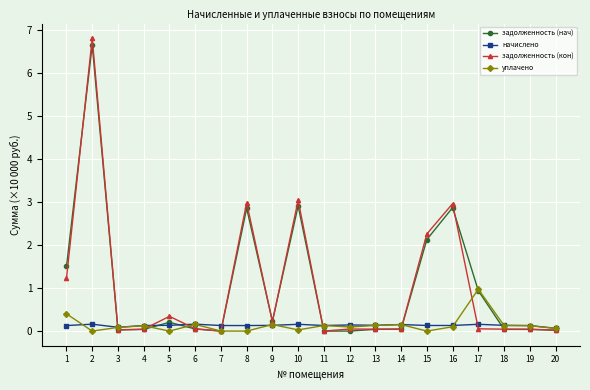

What is the sum of all задолженность (кон) values?

20.2